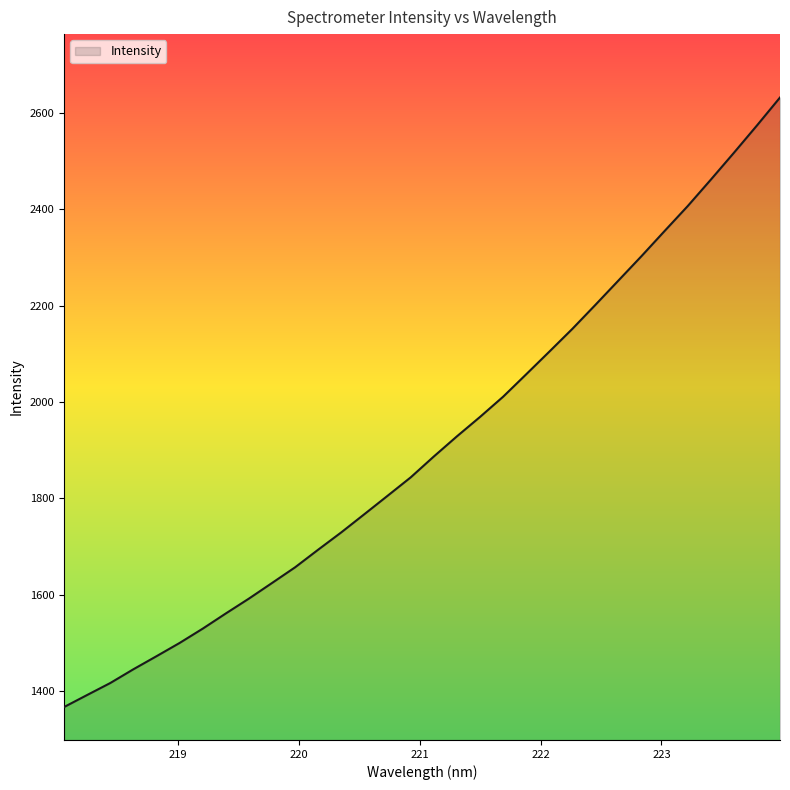

What is the maximum value shown in the chart?

2632.2